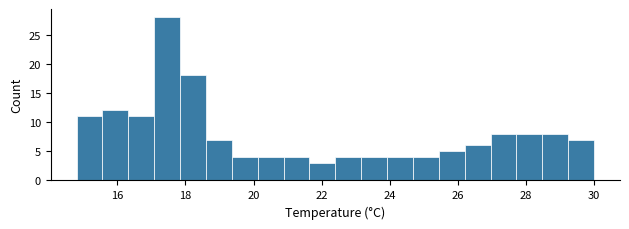

Read against the x-axis, roughly where is the centre of the tallest bar?

17.4